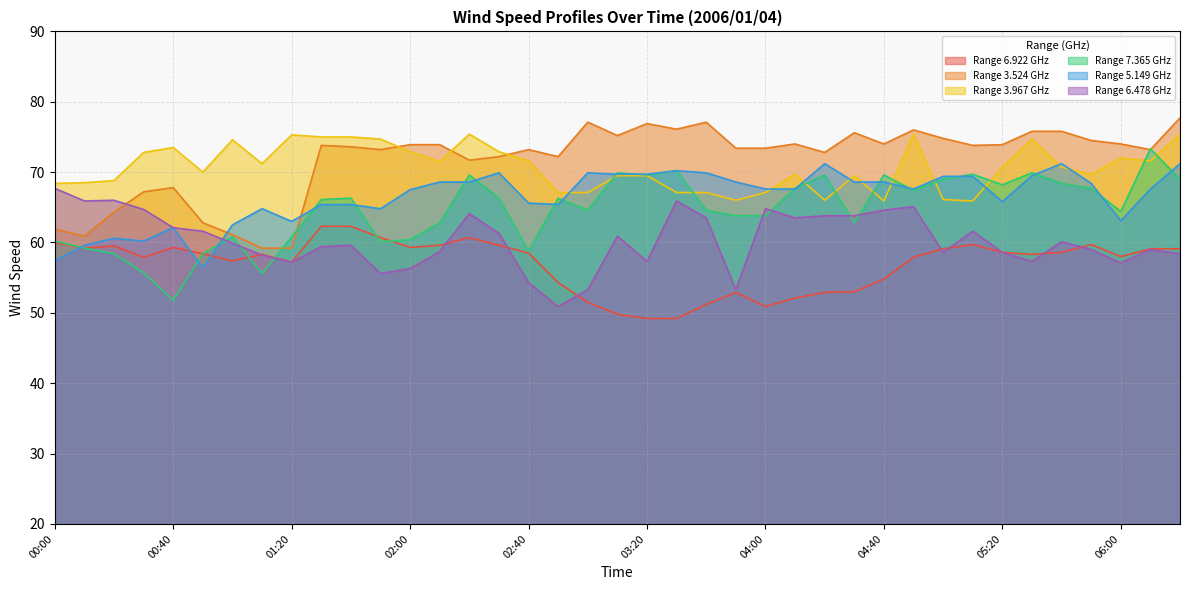

What is the value of the 5.149 point at the 23rd from the left?

69.9